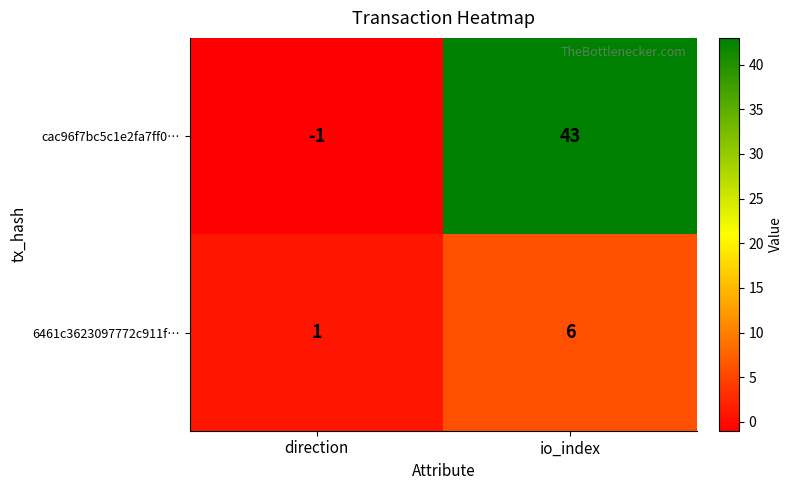

What is the difference between the highest and lowest values at io_index?

37